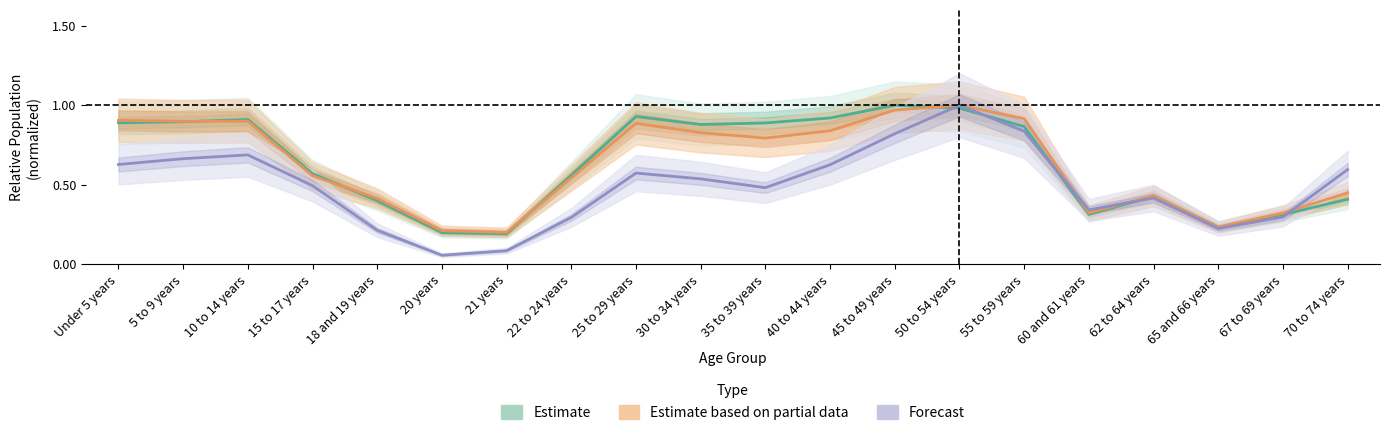

Which series has the largest total across all categories?

Estimate